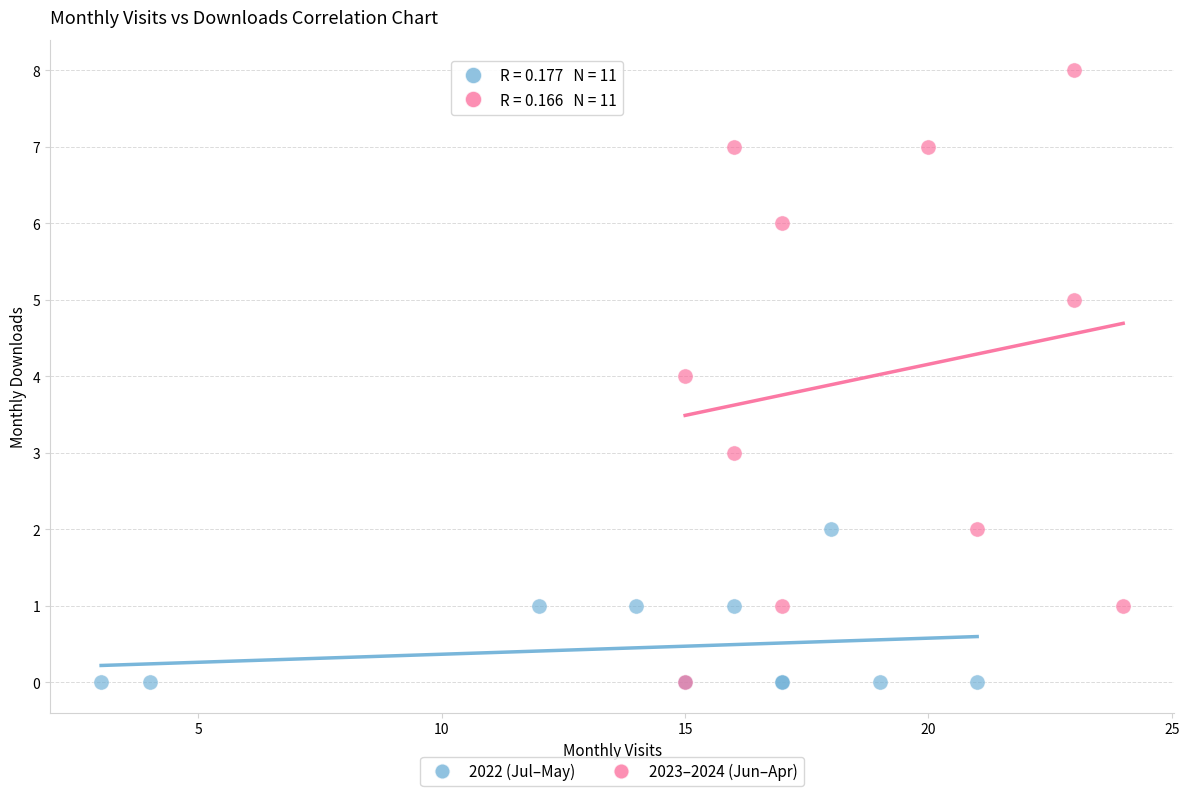

Which series reaches the maximum Y coordinate?

2023–2024 (Jun–Apr)